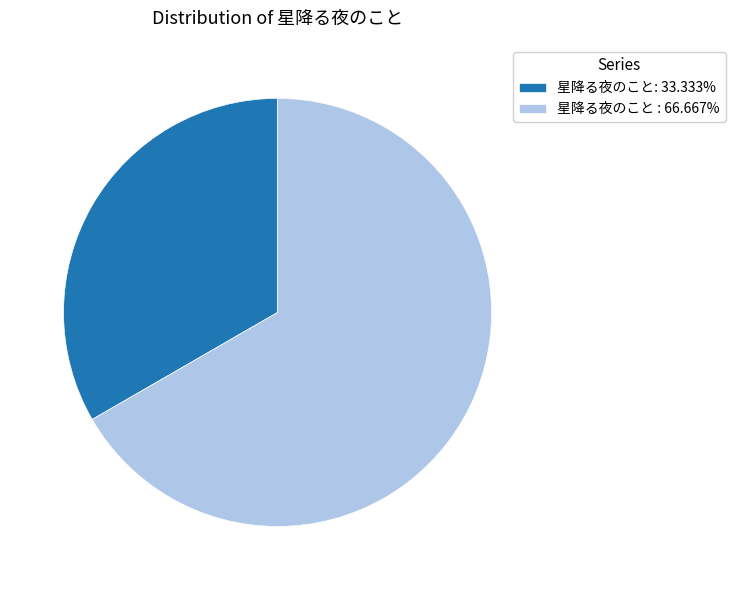

How many slices are in this pie chart?

2